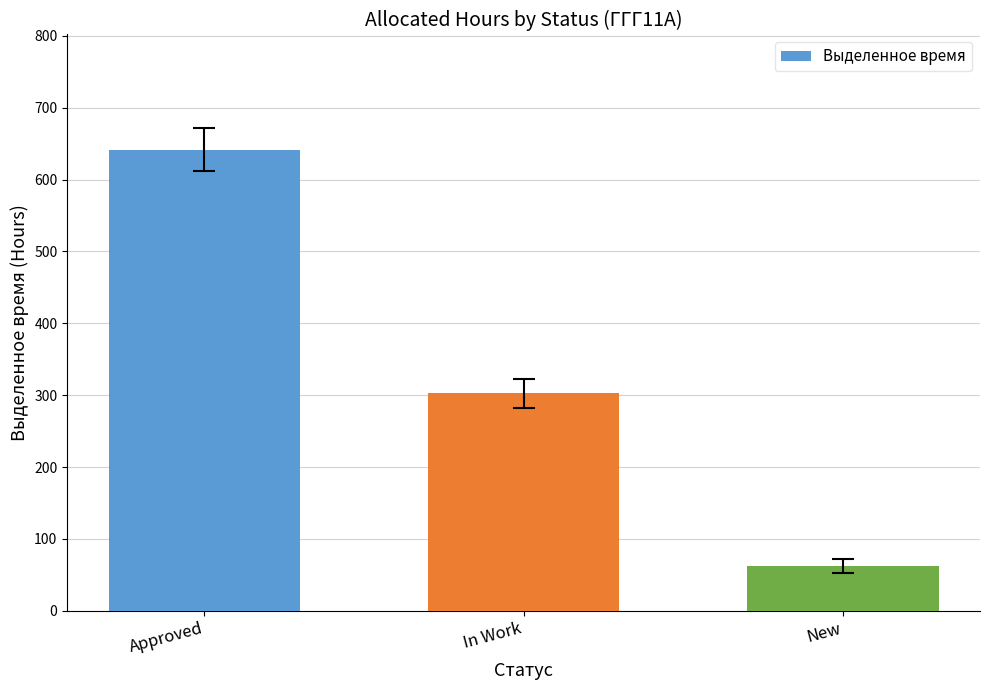

Reading right to left, transcribe all the data shown in this chart.

62.5	302.5	641.5